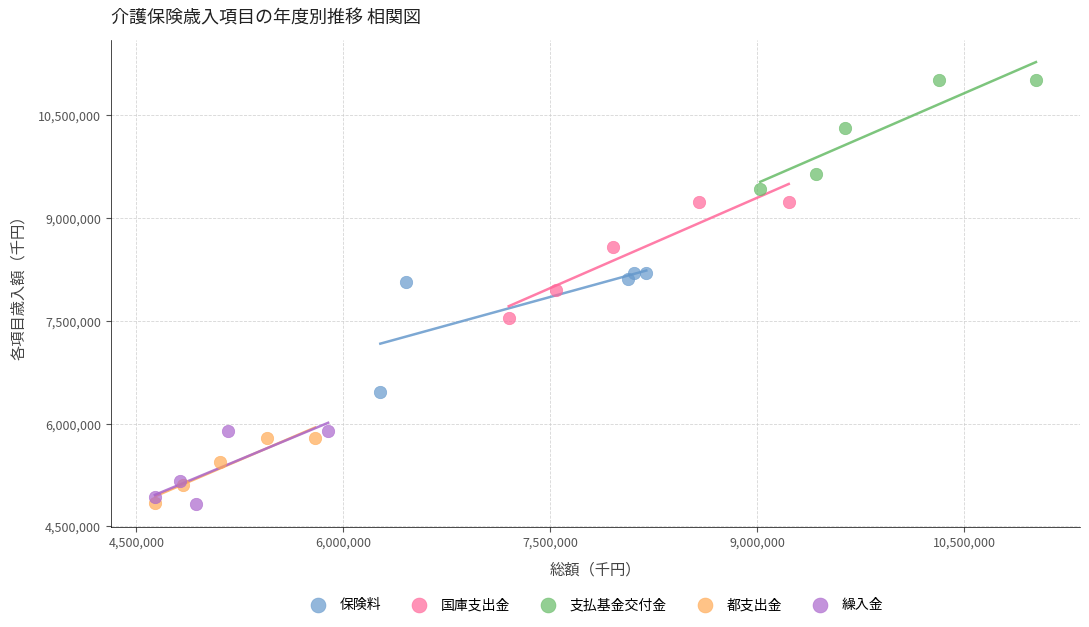

Which series reaches the maximum Y coordinate?

支払基金交付金